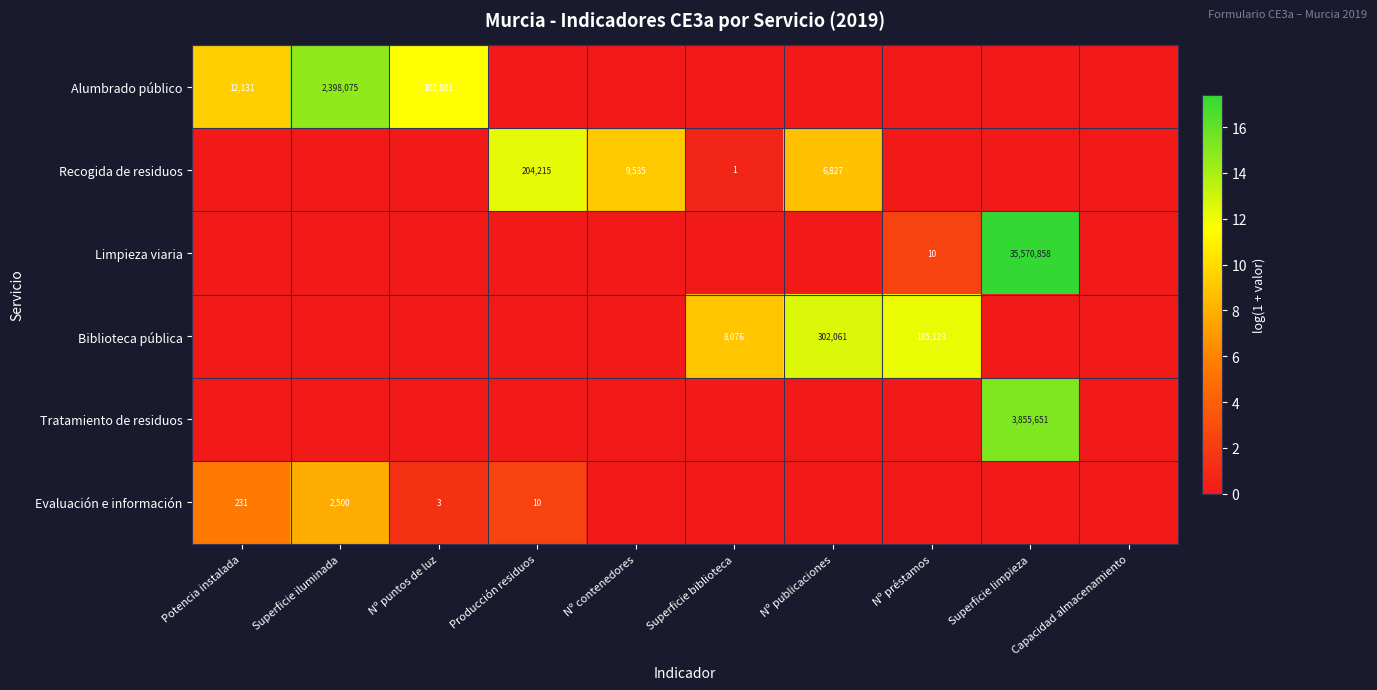

The Evaluación e información series shows 2 at Nº puntos de luz. True or false?

False